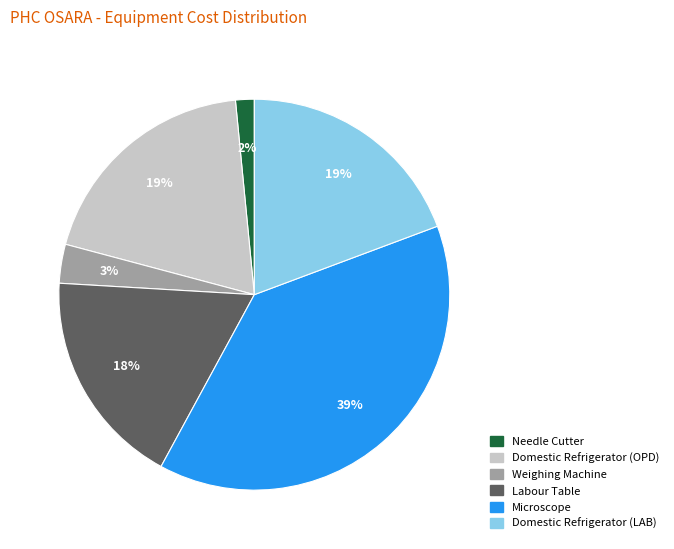

To the nearest percent, what is the combined percentage of Labour Table and Weighing Machine?

21%